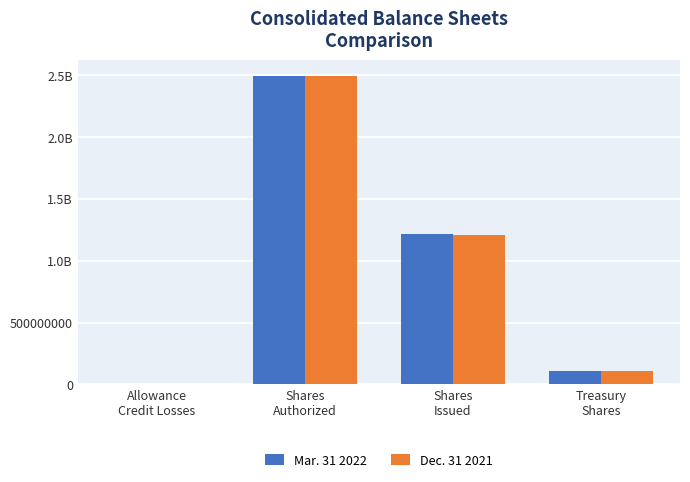

What is the value of the Mar. 31 2022 bar at the 3rd from the left?

1216000000